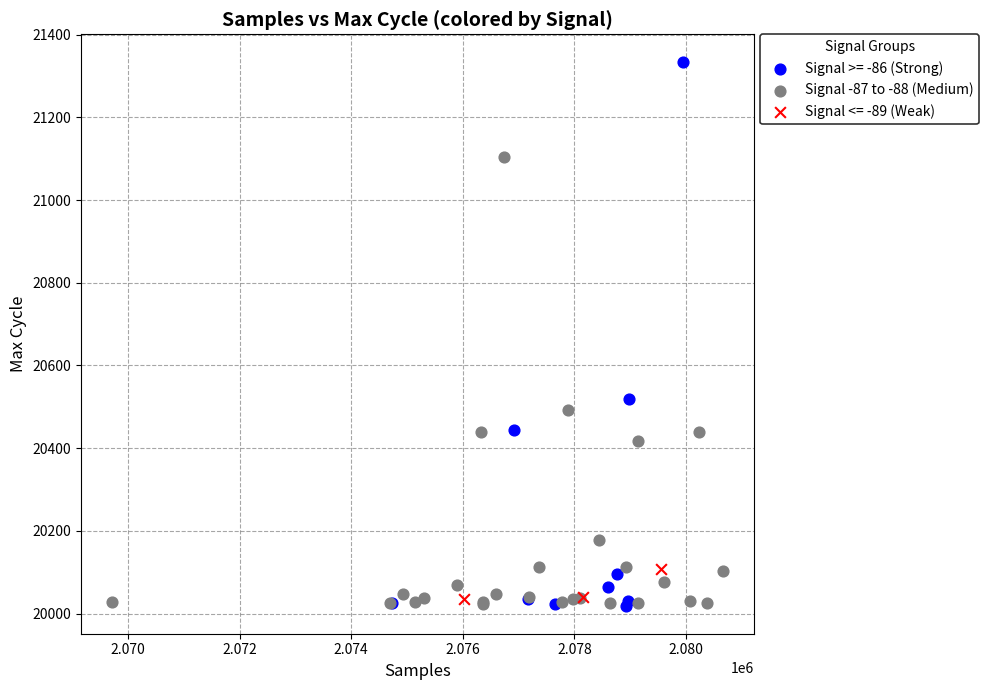

Which series reaches the maximum Y coordinate?

Signal >= -86 (Strong)